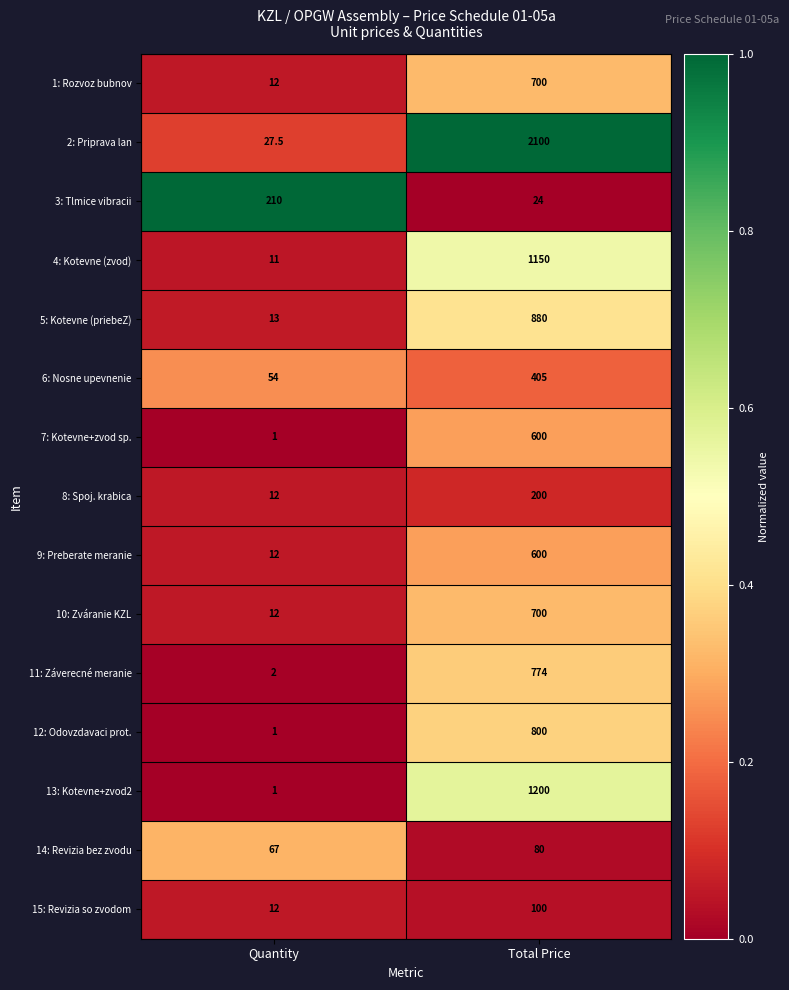

What is the sum of all 1: Rozvoz bubnov values?

712.0